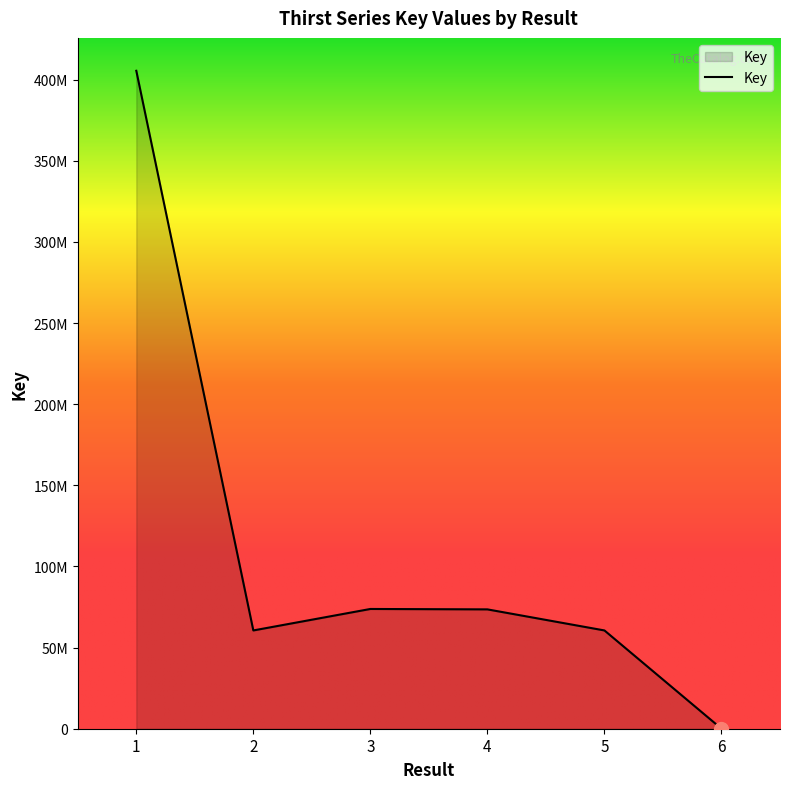

At which category does the data reach its first local valley?

2